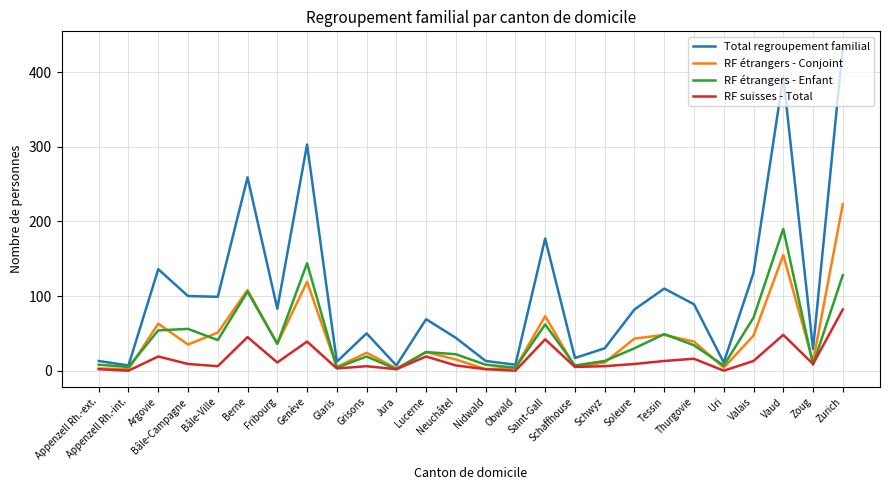

Which series has the widest spread of values?

Total regroupement familial